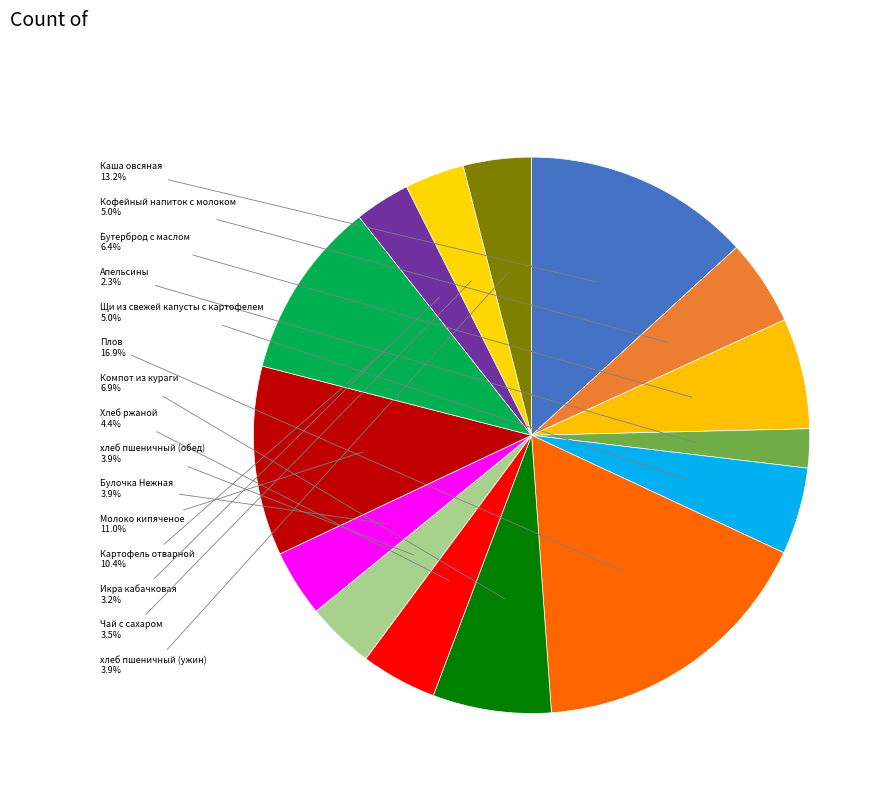

Is the sum of хлеб пшеничный (ужин) and Молоко кипяченое greater than half?

No